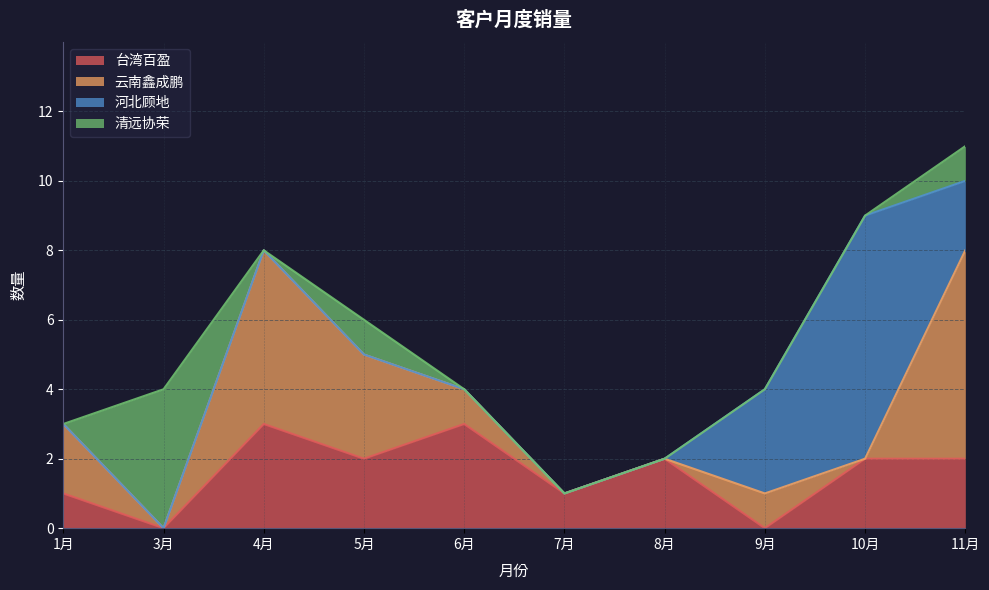

What is the highest value of the 台湾百盈 series?

3